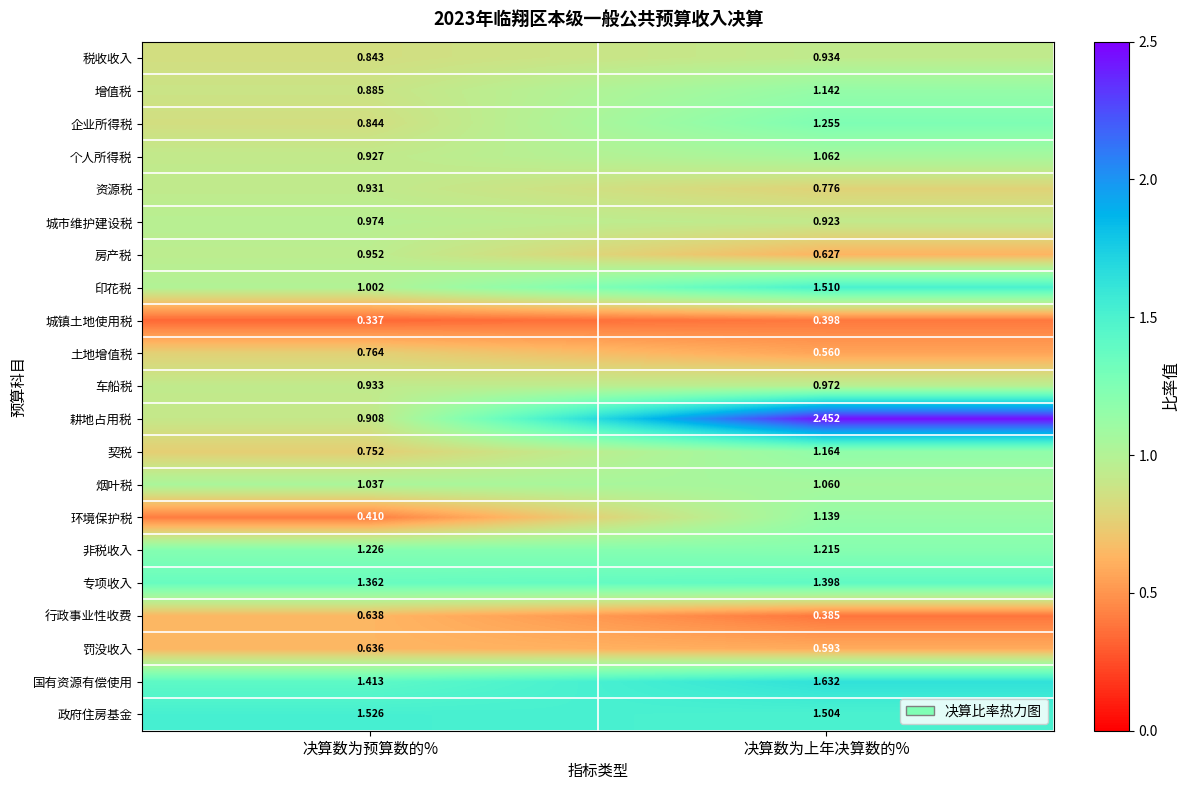

What is the spread (max minus min) of values at 决算数为上年决算数的%?

2.1